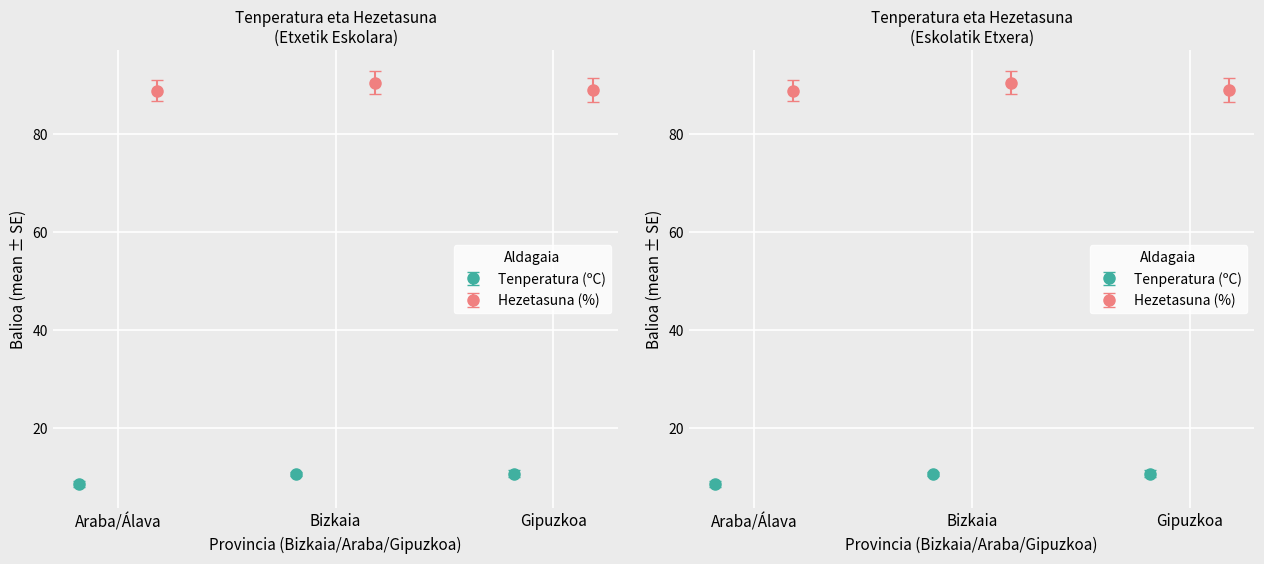

What is the label of the 2nd bar from the left?

Bizkaia